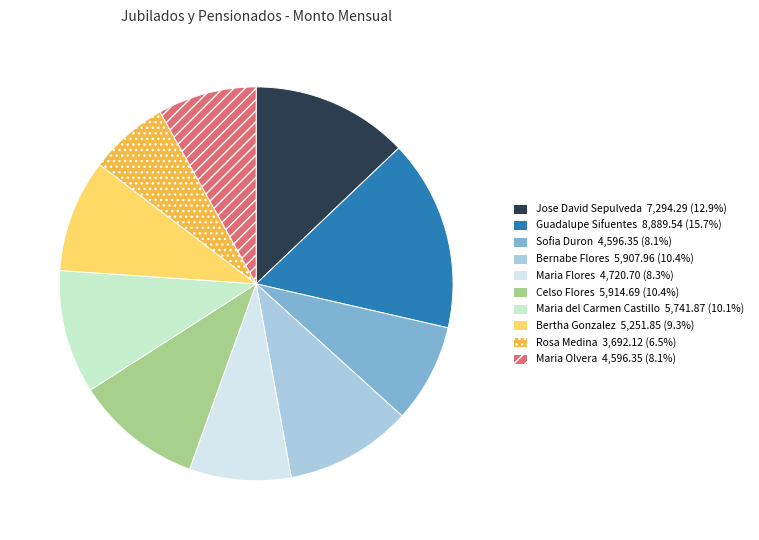

To the nearest percent, what is the average slice percentage?

10%